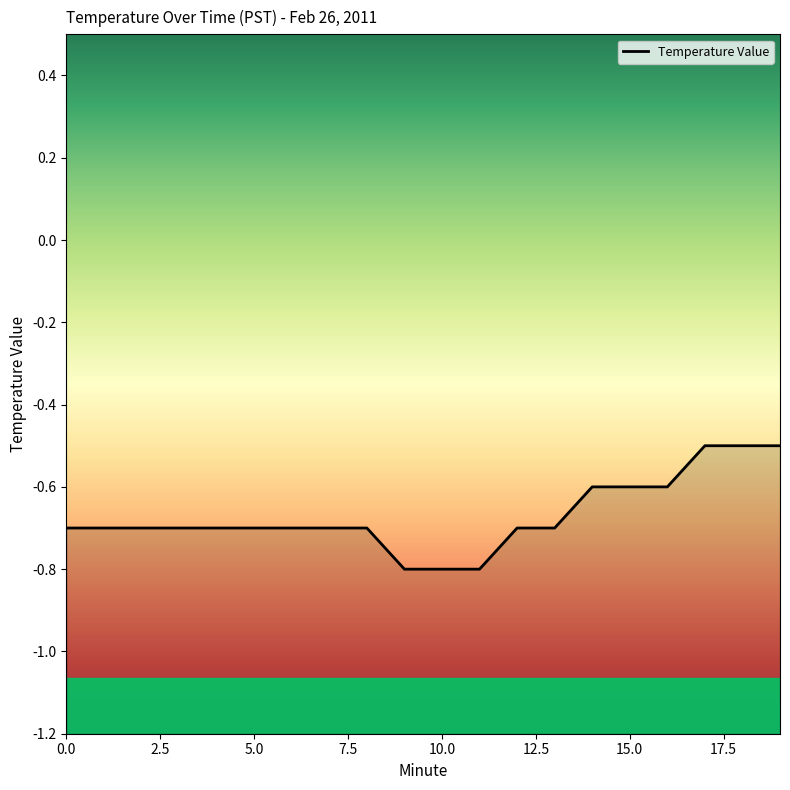

The chart shows a value of -0.3 at 2. True or false?

False